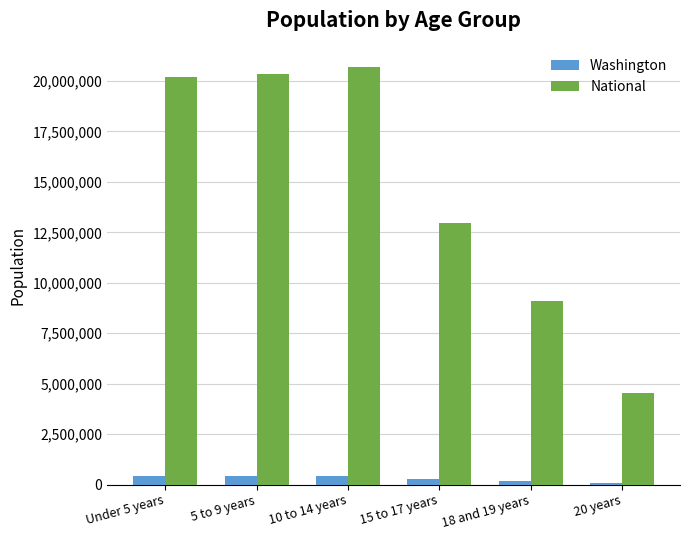

Is the value of National at 18 and 19 years greater than the value of Washington at 15 to 17 years?

Yes